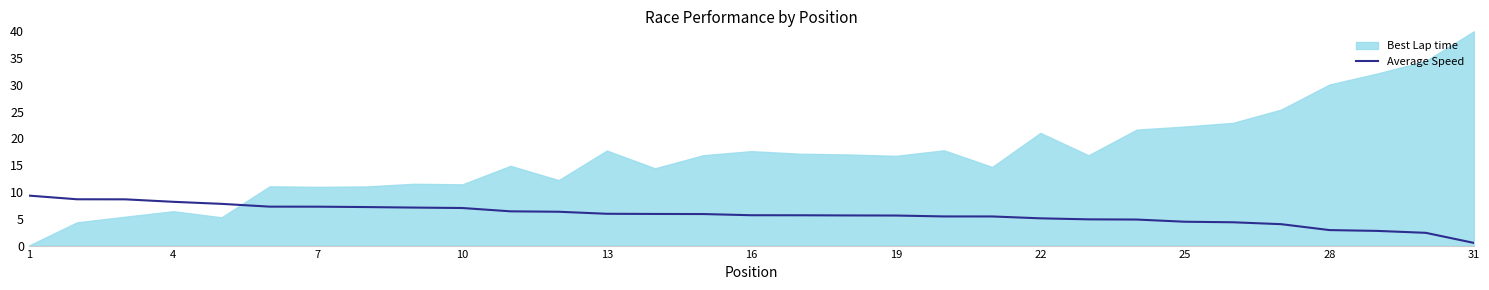

Reading right to left, extract all data points from this chart.

0.5	2.4	2.7	2.9	4.0	4.4	4.5	4.9	4.9	5.1	5.4	5.4	5.6	5.6	5.7	5.7	5.9	5.9	5.9	6.3	6.4	7.0	7.1	7.2	7.3	7.3	7.8	8.2	8.6	8.6	9.3